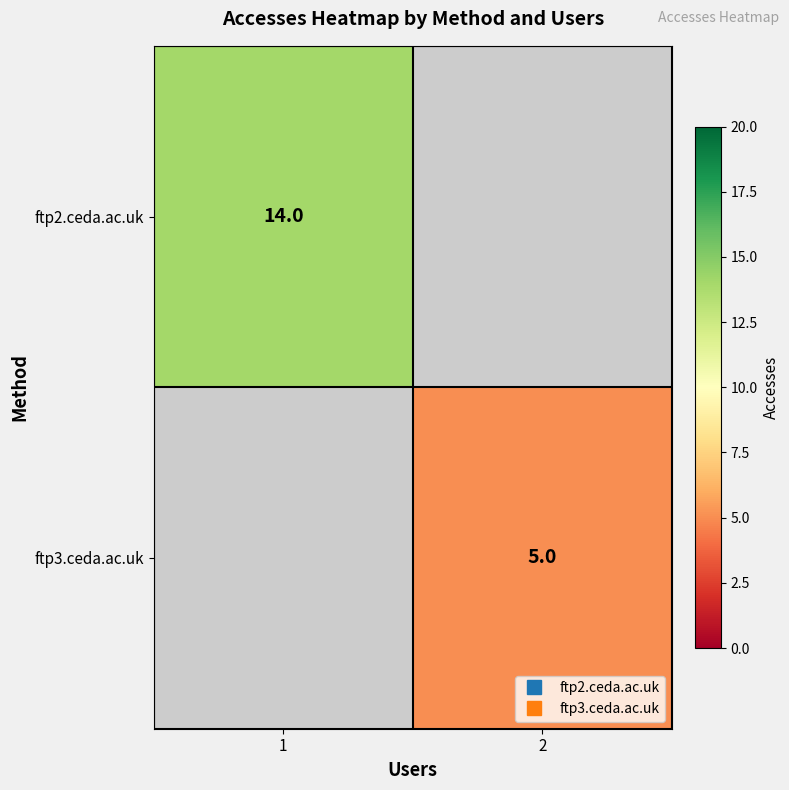

True or false: ftp2.ceda.ac.uk has a value of 14.0 at 1.

True